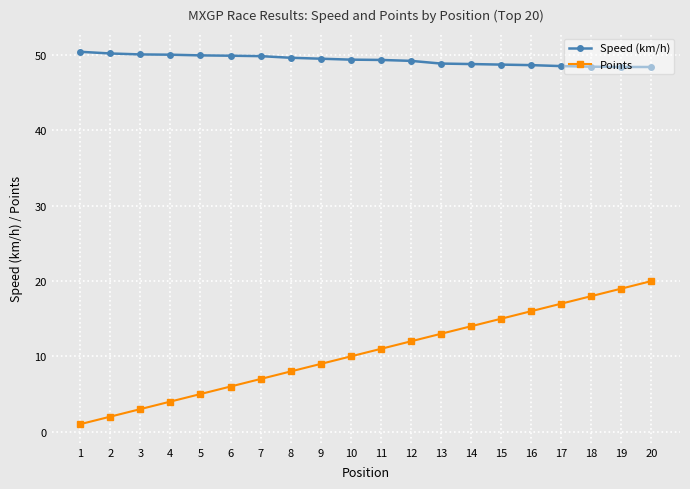

Rank the series by their maximum value, from highest to lowest.

Speed (km/h), Points